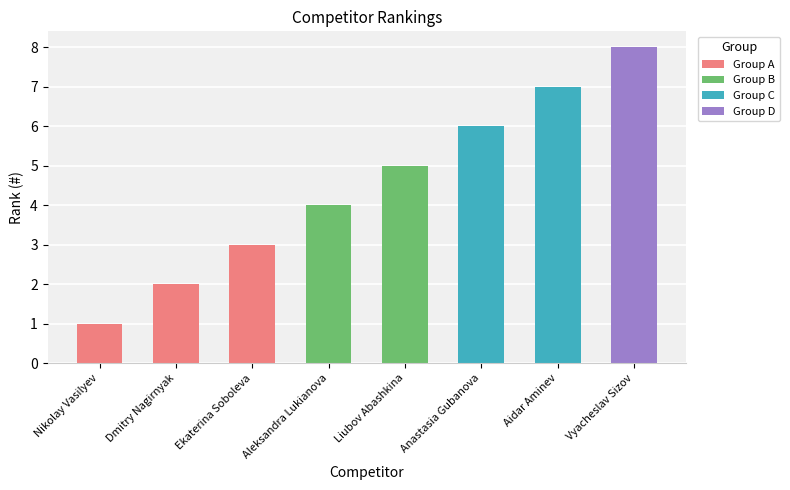

Which category has the lowest value across all series?

Nikolay Vasilyev